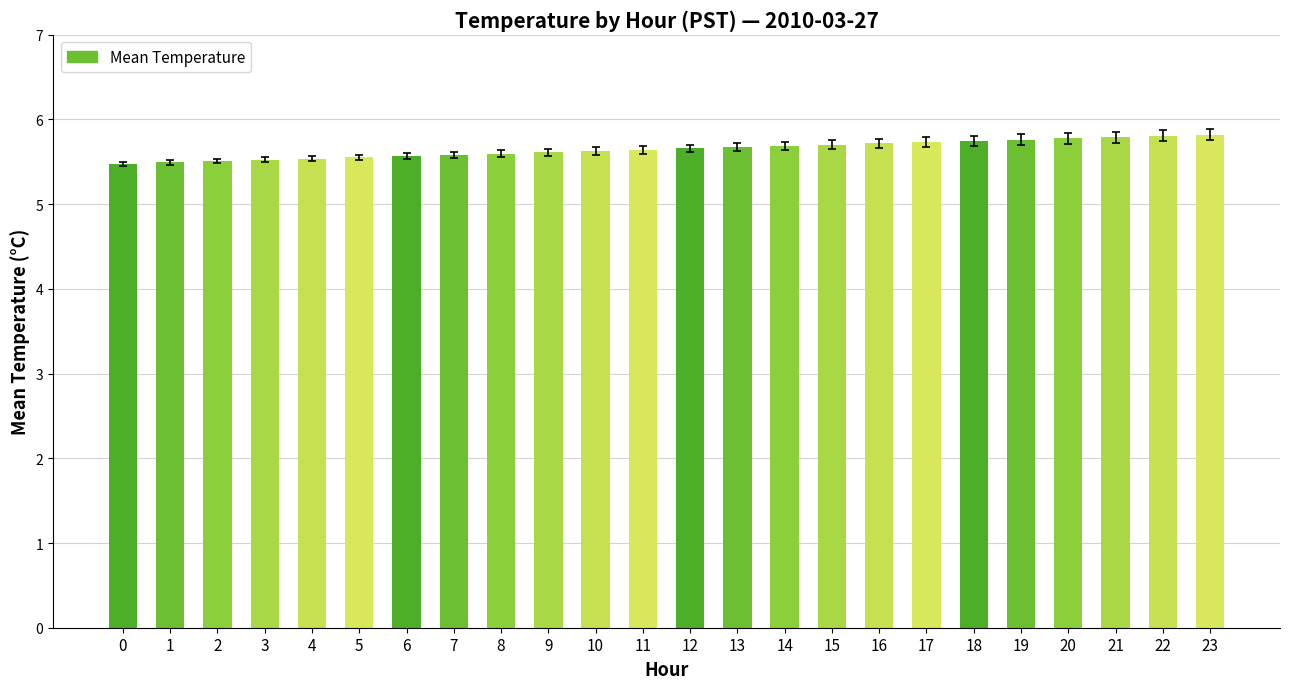

Count the values in the range 5 to 6.

24